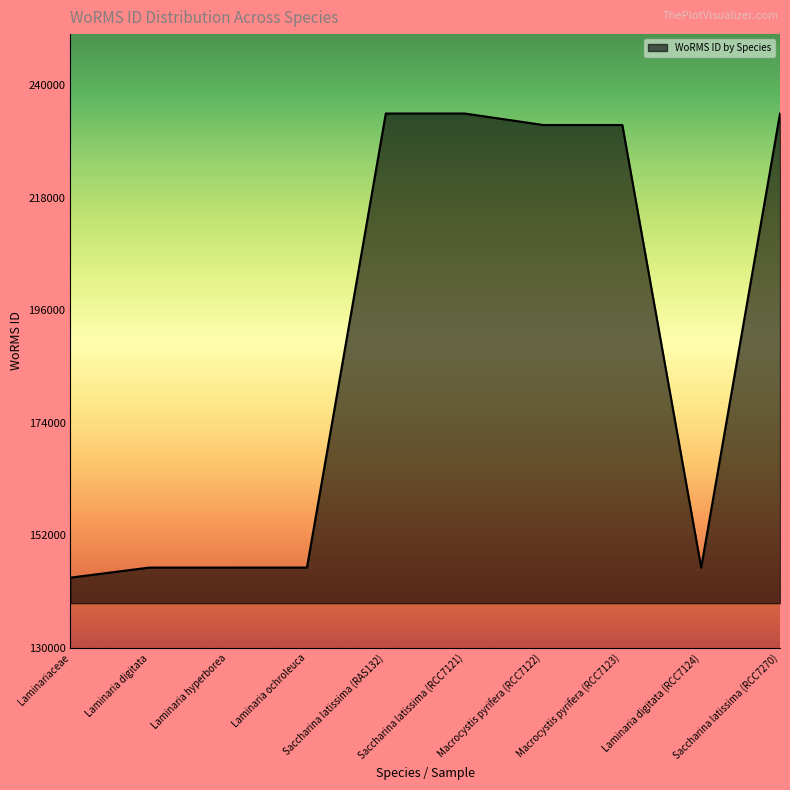

The chart shows a value of 234483 at Saccharina latissima (RAS132). True or false?

True